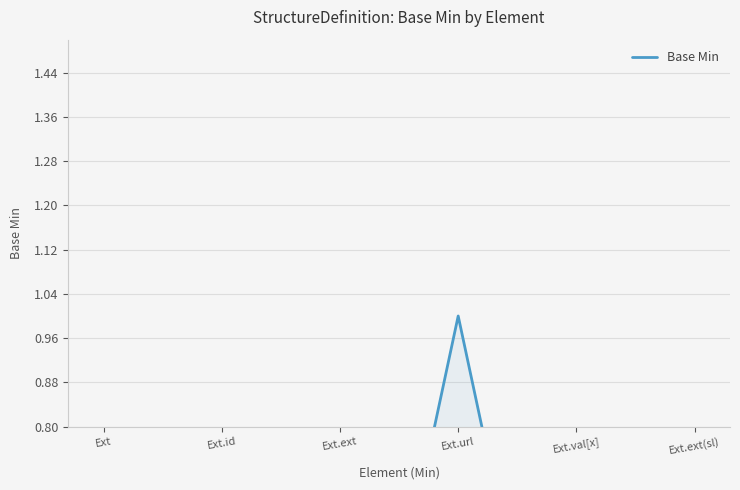

What position from the right is Ext?

6